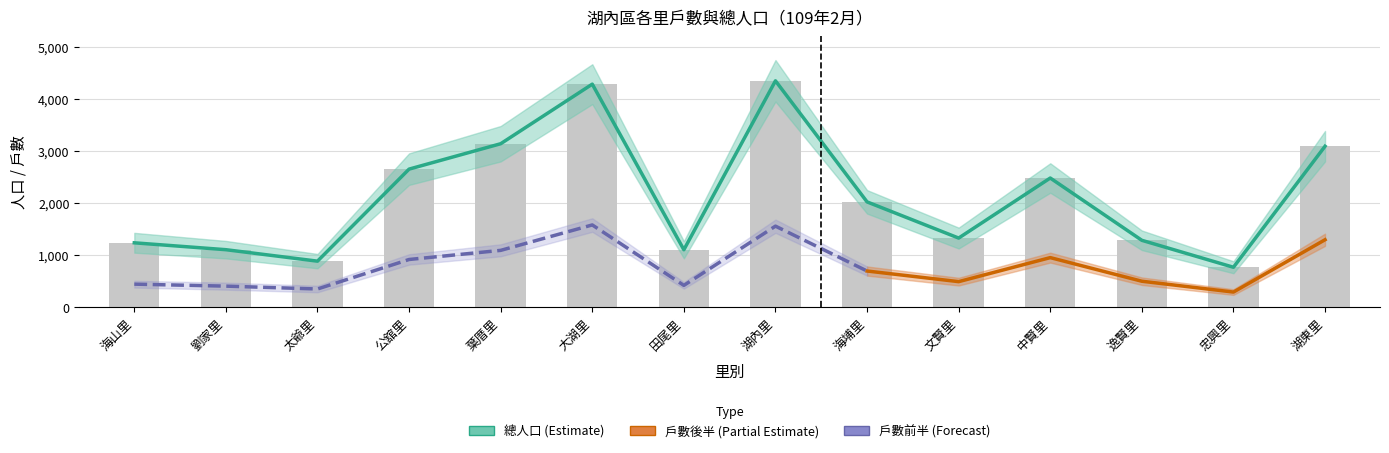

What is the value of the 戶數 bar at the 11th from the left?

2482